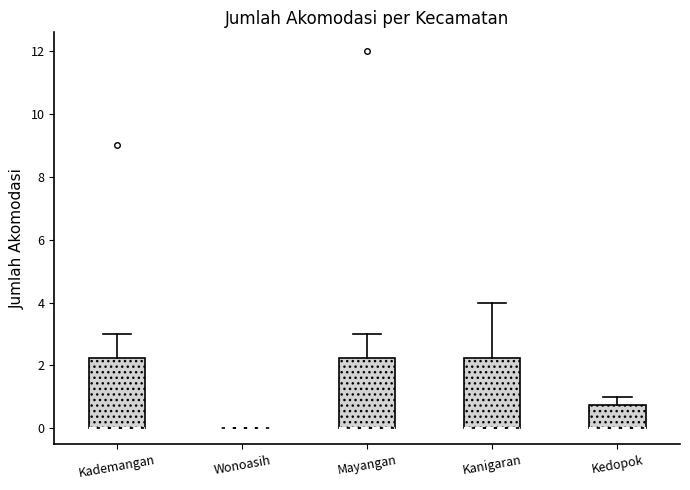

Reading left to right, read every box against the y-axis: the position of its median line, the range the box covers, and the ends of its whiskers. The values are not printed on the chart, so give them approximately, as read against the axis.

Kademangan: median 0.0 (drawn on the box's lower edge), box 0.0 to 2.2, whiskers 0.0 to 3.0
Wonoasih: box collapsed to a line at 0.0, whiskers 0.0 to 0.0
Mayangan: median 0.0 (drawn on the box's lower edge), box 0.0 to 2.2, whiskers 0.0 to 3.0
Kanigaran: median 0.0 (drawn on the box's lower edge), box 0.0 to 2.2, whiskers 0.0 to 4.0
Kedopok: median 0.0 (drawn on the box's lower edge), box 0.0 to 0.8, whiskers 0.0 to 1.0